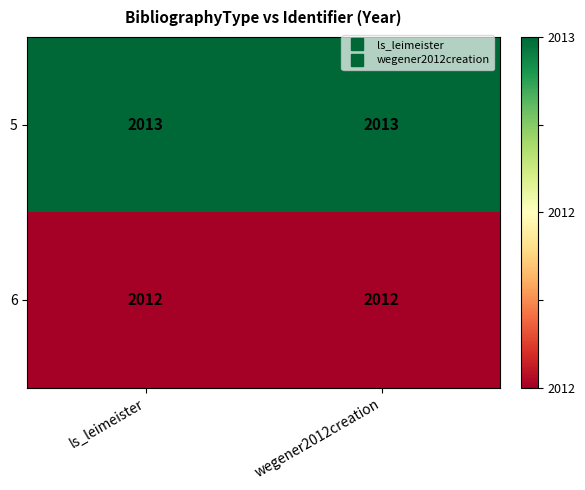

Reading right to left, what are all the values shown in this chart?

5: 2013	2013
6: 2012	2012